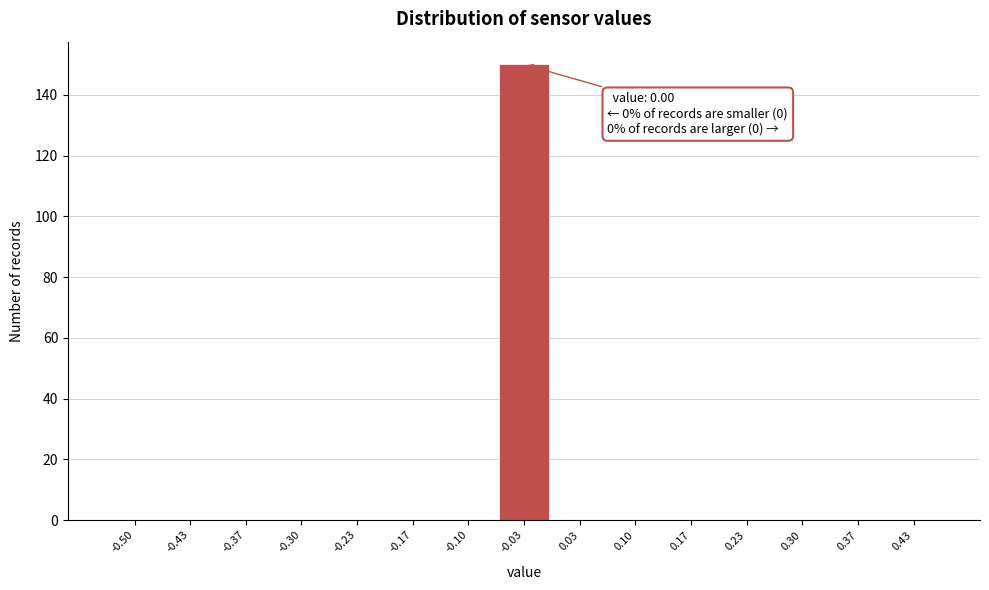

Reading left to right, extract all data points from this chart.

-0.50=0	-0.43=0	-0.37=0	-0.30=0	-0.23=0	-0.17=0	-0.10=0	-0.03=150	0.03=0	0.10=0	0.17=0	0.23=0	0.30=0	0.37=0	0.43=0